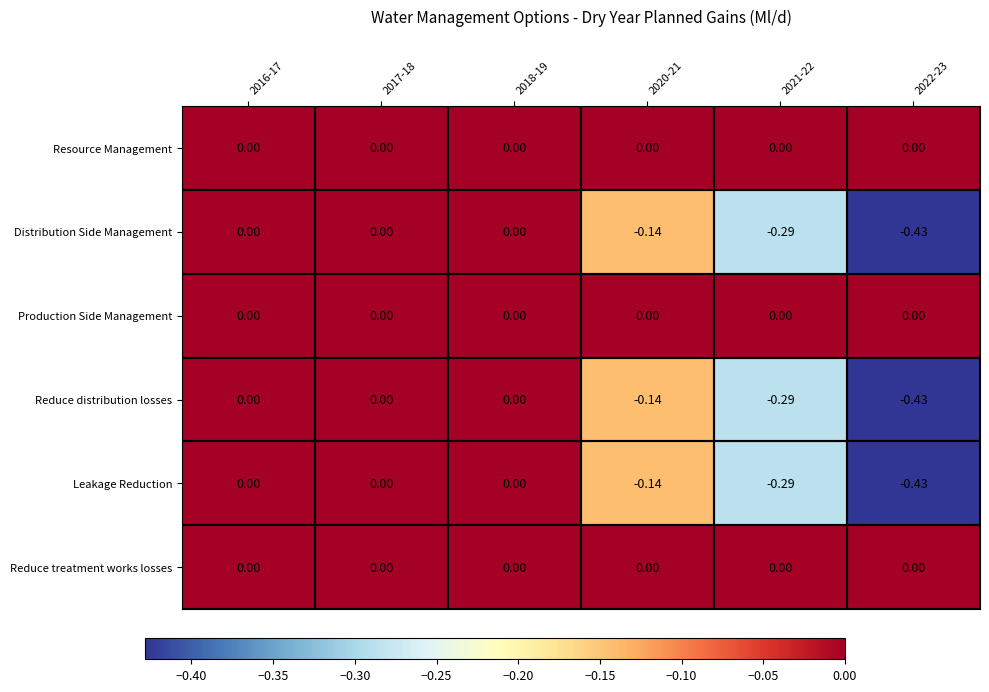

Reading left to right, transcribe all the data shown in this chart.

Resource Management: 2016-17=0.0	2017-18=0.0	2018-19=0.0	2020-21=0.0	2021-22=0.0	2022-23=0.0
Distribution Side Management: 2016-17=0.0	2017-18=0.0	2018-19=0.0	2020-21=-0.1	2021-22=-0.3	2022-23=-0.4
Production Side Management: 2016-17=0.0	2017-18=0.0	2018-19=0.0	2020-21=0.0	2021-22=0.0	2022-23=0.0
Reduce distribution losses: 2016-17=0.0	2017-18=0.0	2018-19=0.0	2020-21=-0.1	2021-22=-0.3	2022-23=-0.4
Leakage Reduction: 2016-17=0.0	2017-18=0.0	2018-19=0.0	2020-21=-0.1	2021-22=-0.3	2022-23=-0.4
Reduce treatment works losses: 2016-17=0.0	2017-18=0.0	2018-19=0.0	2020-21=0.0	2021-22=0.0	2022-23=0.0